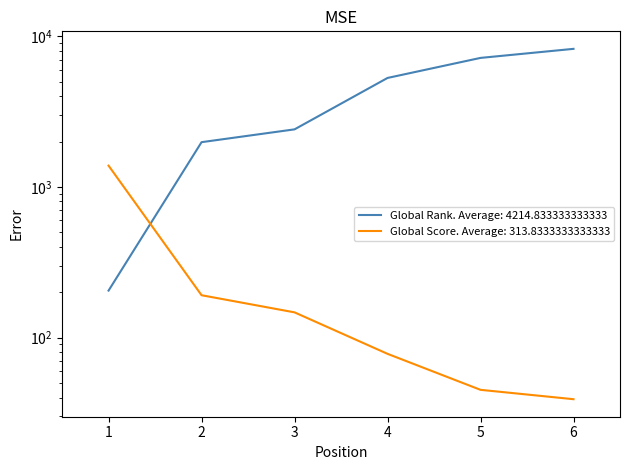

Between which two adjacent categories do Global Score and Global Rank first intersect?

1 and 2